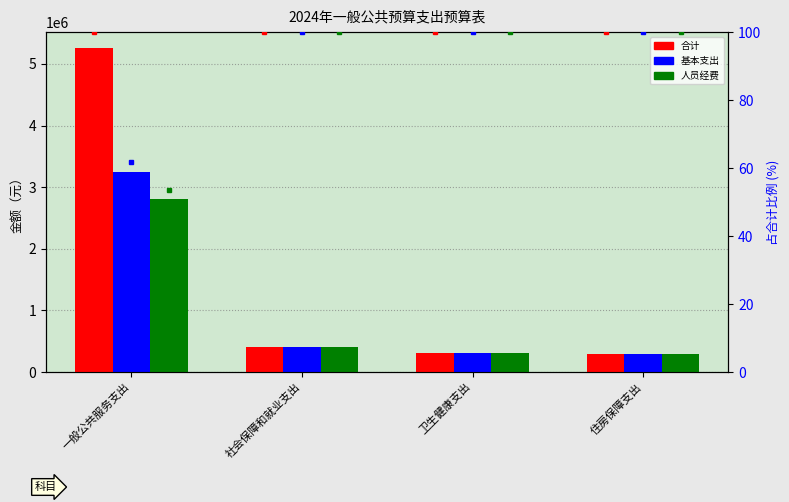

What is the difference between the maximum and second lowest values in the 基本支出 series?

2940879.2